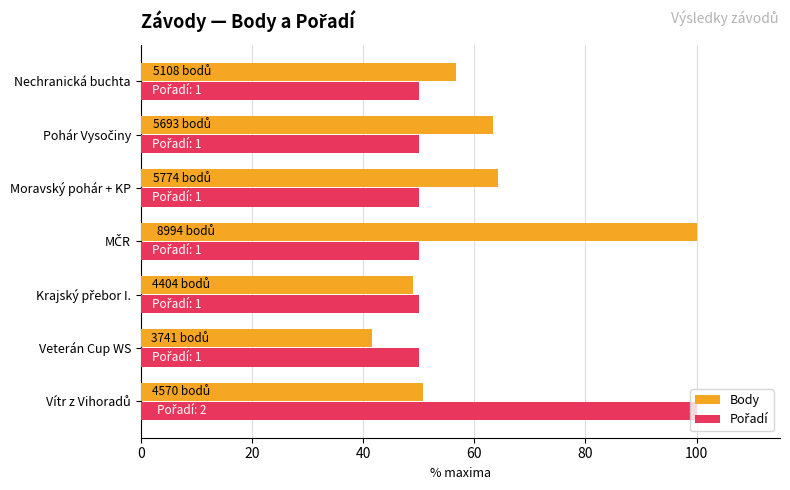

The Body series shows 61.3 at Veterán Cup WS. True or false?

False